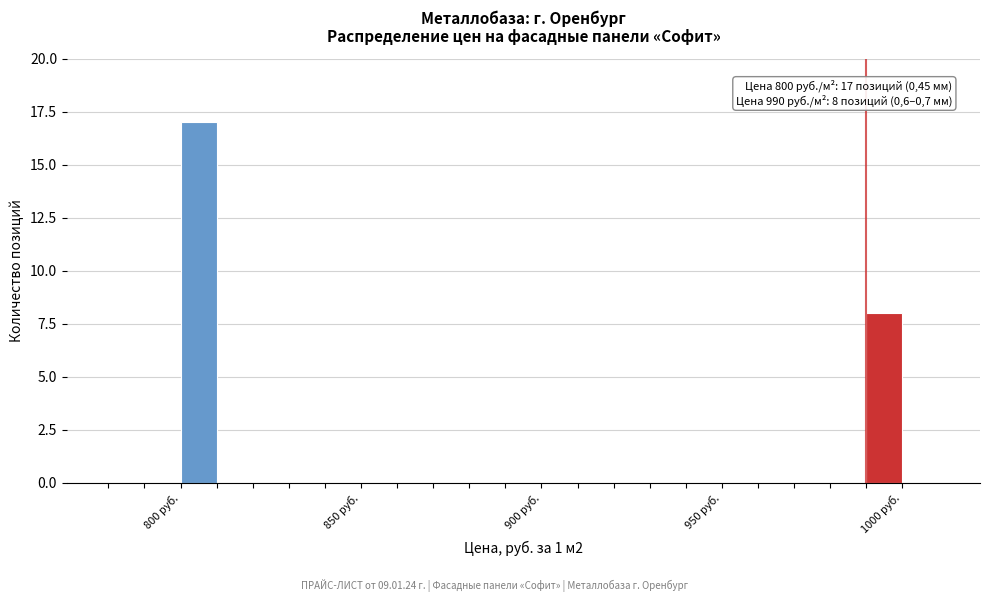

Read against the x-axis, roughly where is the centre of the tallest bar?

805